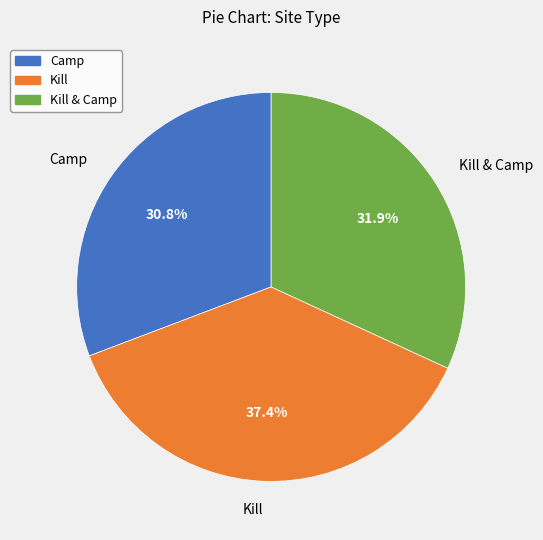

Does any single category account for the majority?

No